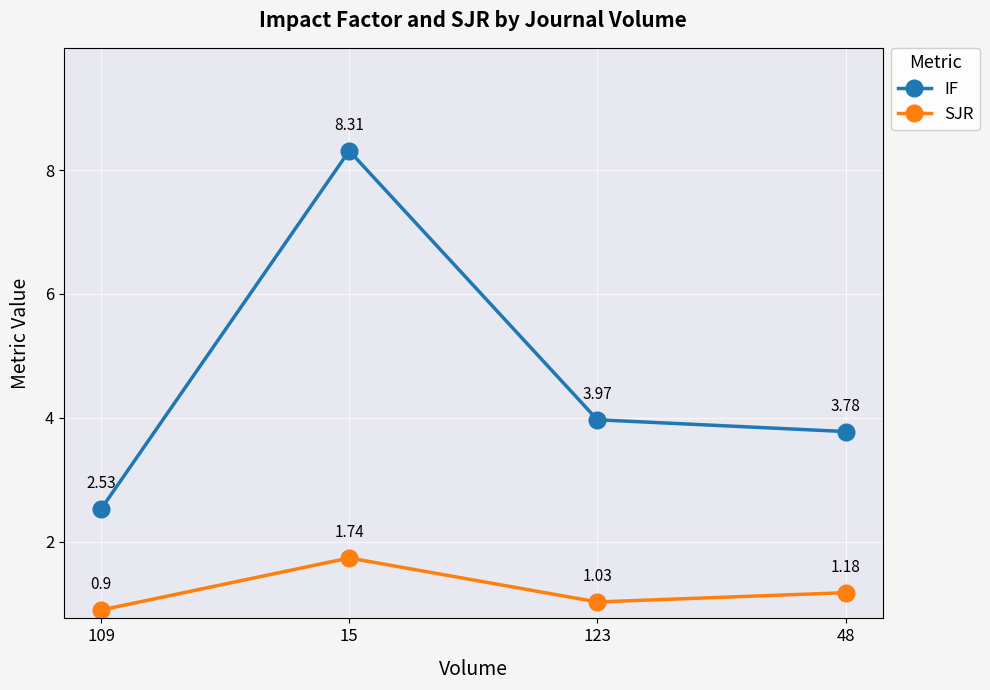

True or false: SJR and IF intersect in this chart.

False